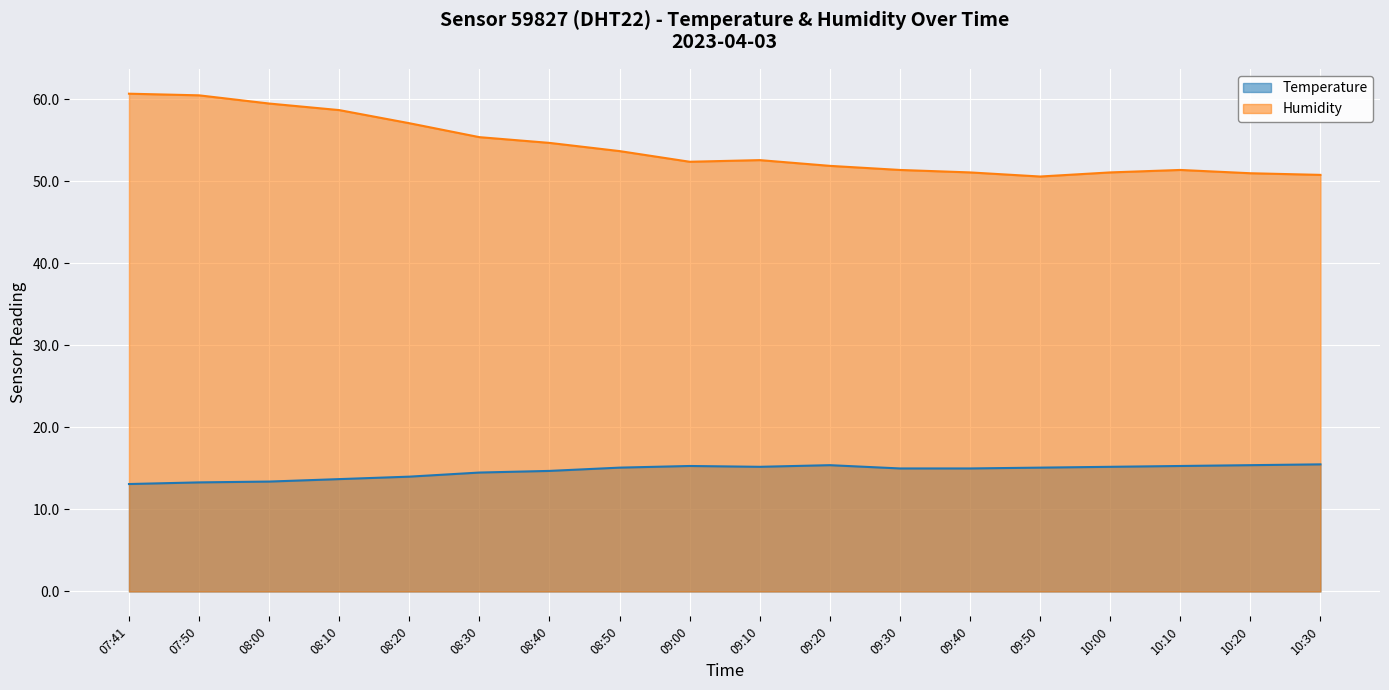

At which category does Temperature reach its first local valley?

09:10